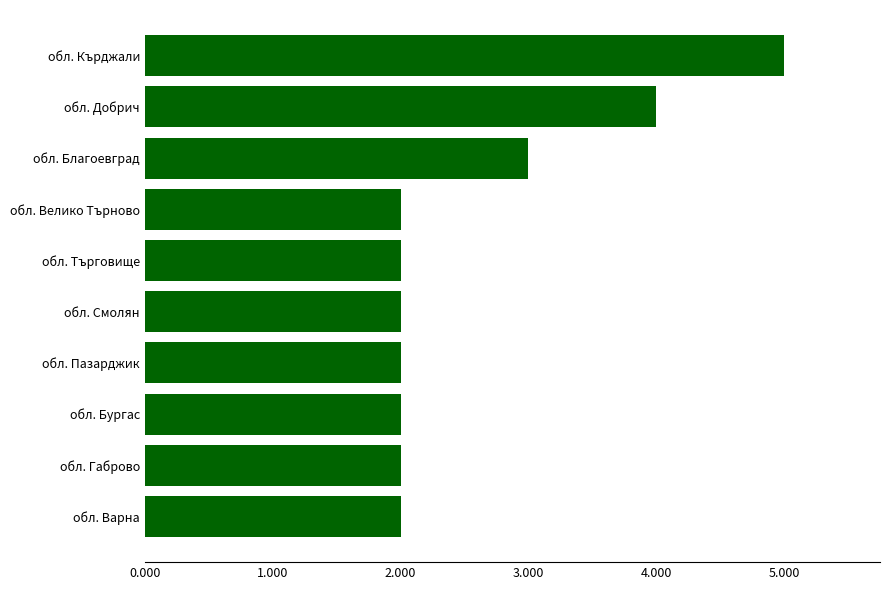

What is the ratio of the value at обл. Бургас to the value at обл. Габрово?

1.0